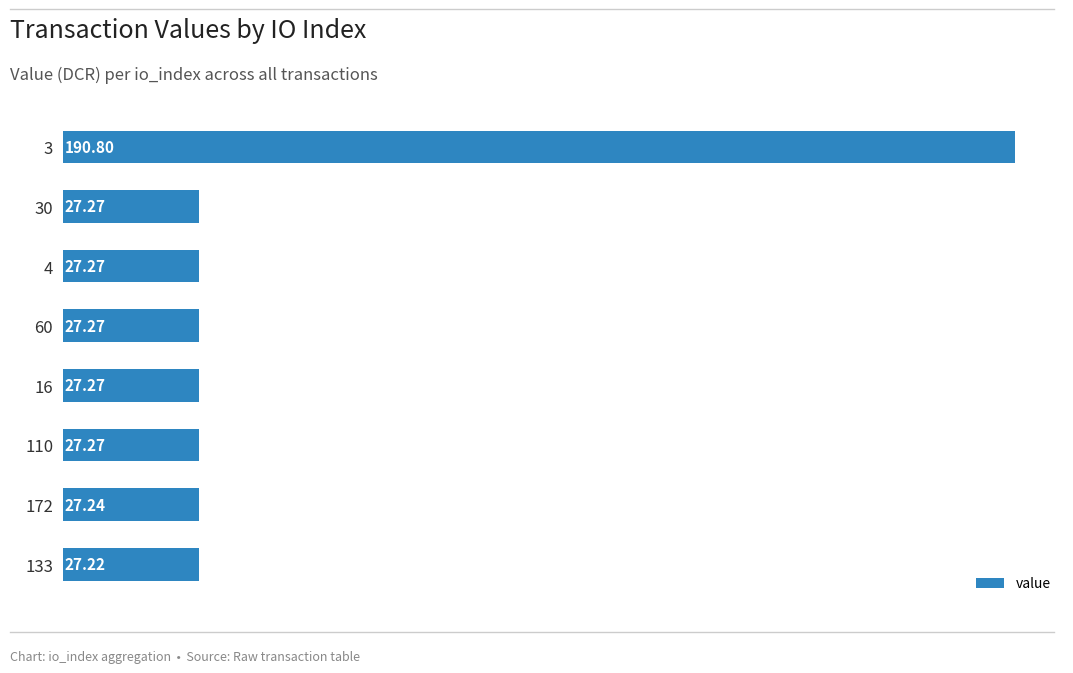

What is the difference between the maximum and minimum values?

163.6